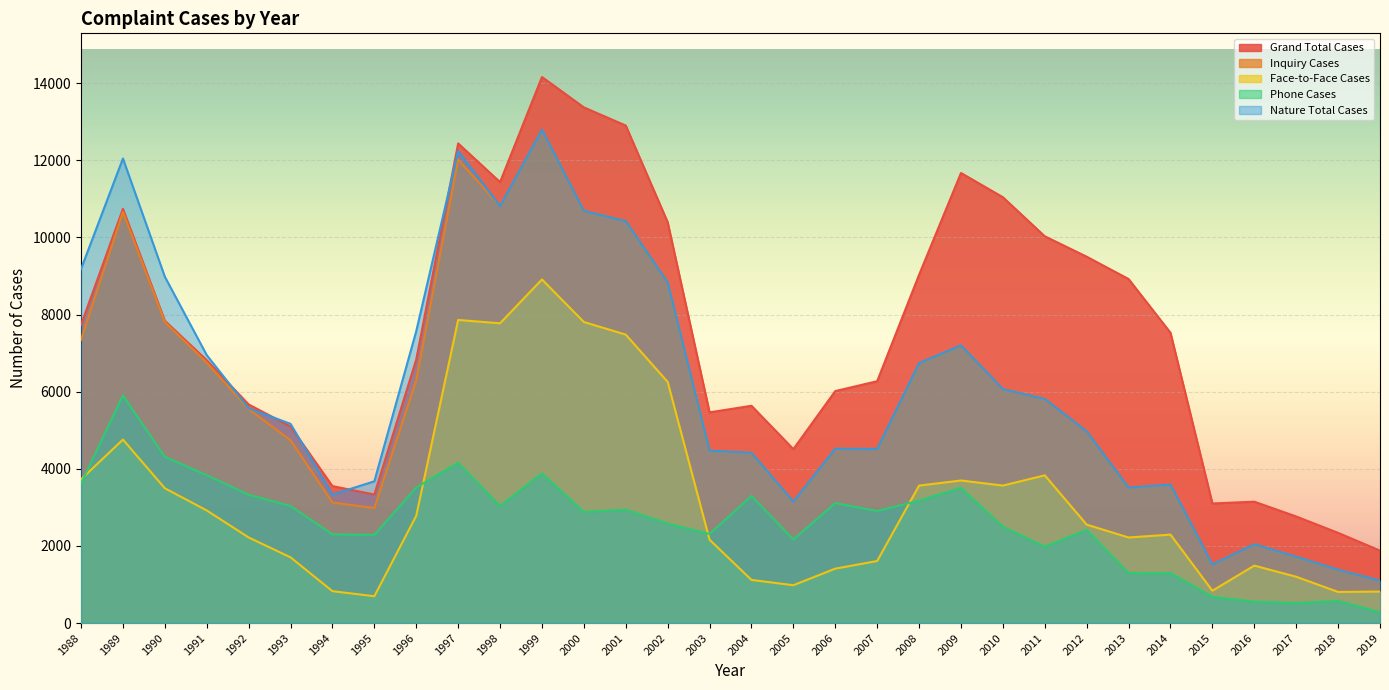

Reading left to right, extract all data points from this chart.

Grand Total Cases: 7735	10742	7840	6816	5670	5098	3552	3333	6835	12439	11436	14161	13374	12902	10397	5464	5635	4511	6016	6272	9032	11672	11044	10030	9501	8922	7529	3101	3148	2764	2339	1879
Inquiry Cases: 7348	10660	7807	6754	5548	4740	3126	2983	6297	12020	10812	12794	10690	10423	8837	4471	4416	3149	4522	4516	6741	7203	6067	5812	4971	3514	3592	1520	2045	1720	1383	1098
Face-to-Face Cases: 3728	4758	3496	2920	2220	1704	827	696	2783	7861	7774	8911	7808	7480	6255	2161	1119	981	1411	1609	3565	3697	3566	3831	2553	2219	2294	839	1490	1201	807	817
Phone Cases: 3620	5902	4311	3834	3328	3036	2299	2287	3514	4159	3038	3883	2882	2943	2582	2310	3297	2168	3111	2907	3176	3506	2501	1981	2418	1295	1298	681	555	519	576	281
Nature Total Cases: 9183	12047	8982	6949	5571	5166	3332	3676	7571	12241	10812	12794	10690	10423	8837	4471	4416	3149	4522	4516	6741	7203	6067	5812	4971	3514	3592	1520	2045	1720	1383	1098